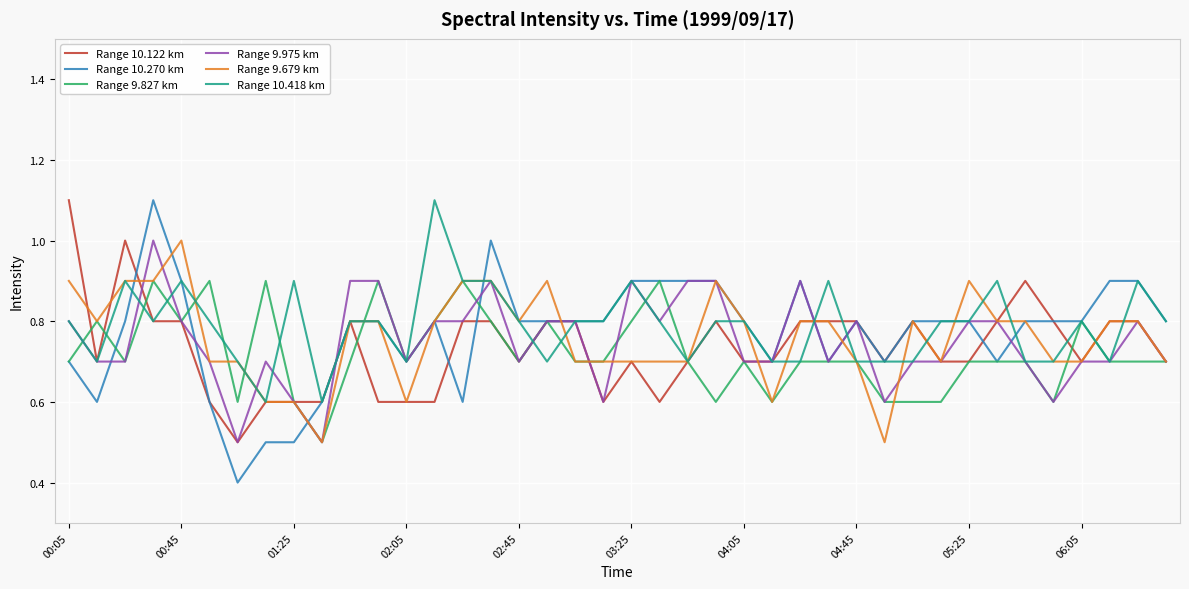

What is the average value of the Range 9.679 km series?

0.8